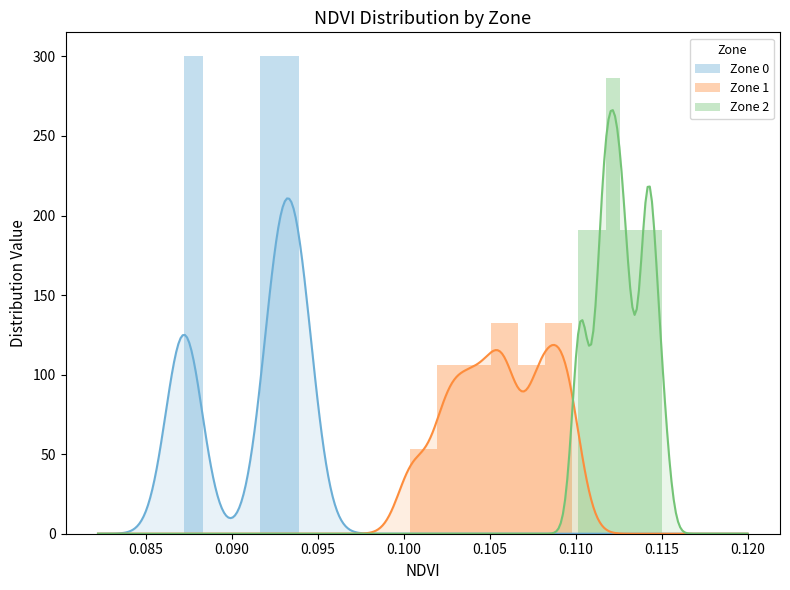

What is the maximum value for Zone 2?

286.2